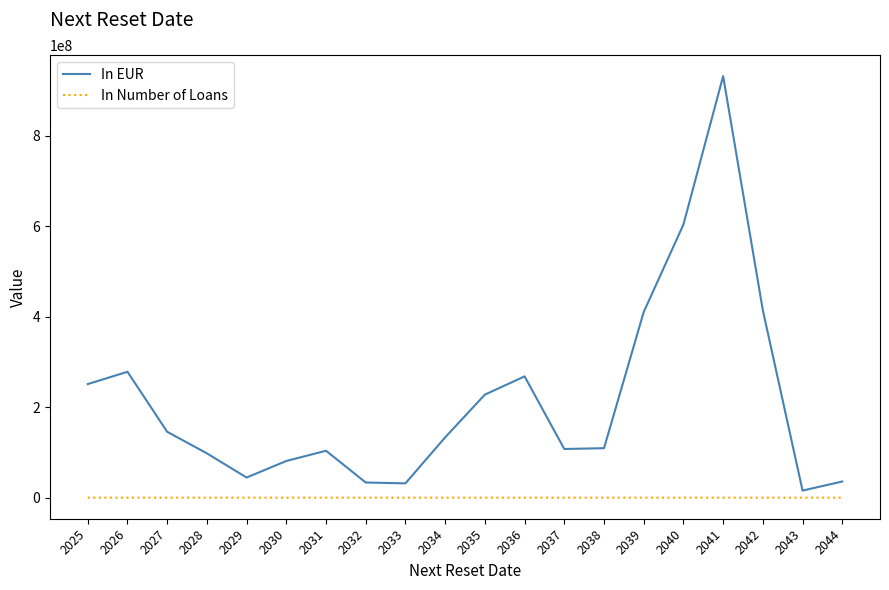

Which series changed the most between 2041 and 2042?

In EUR